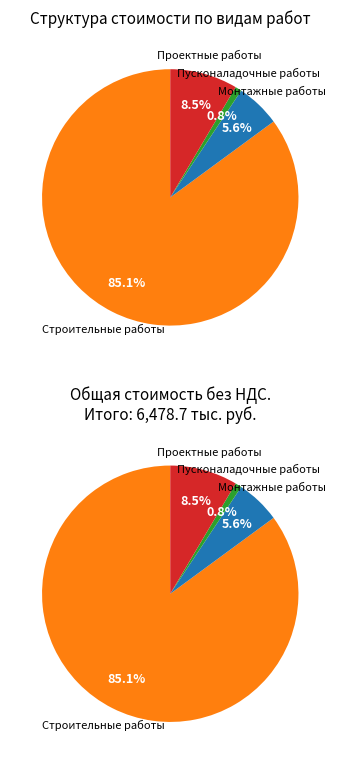

What percentage is the Монтажные работы slice, to the nearest percent?

6%